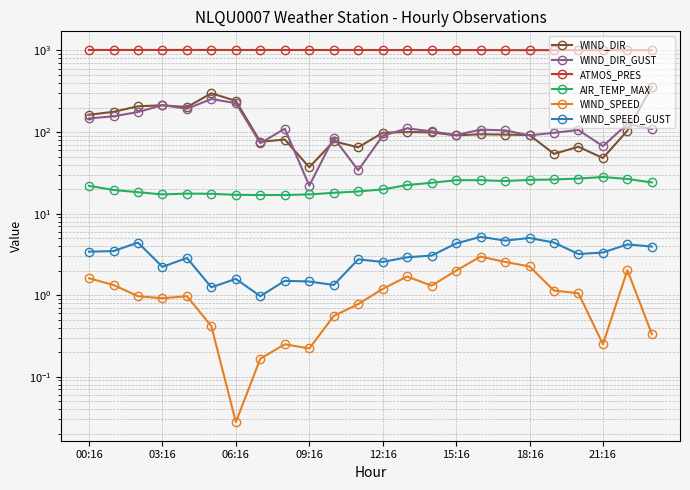

Which series has the largest total across all categories?

ATMOS_PRES